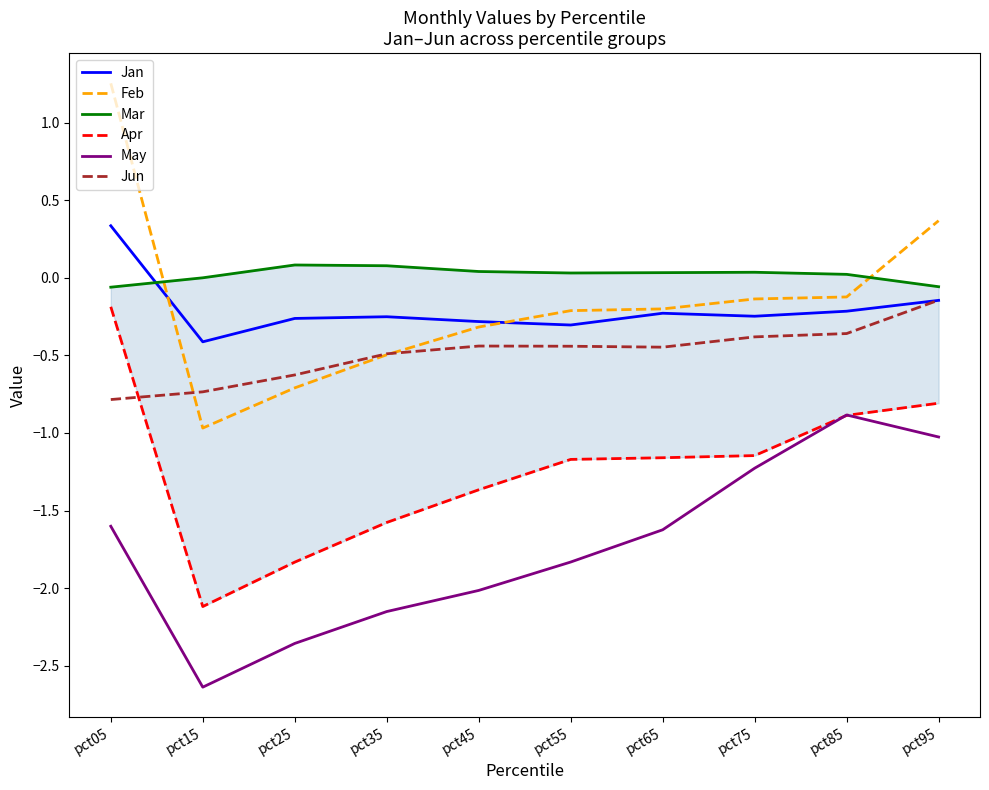

What is the difference between the highest and lowest values at pct75?

1.3